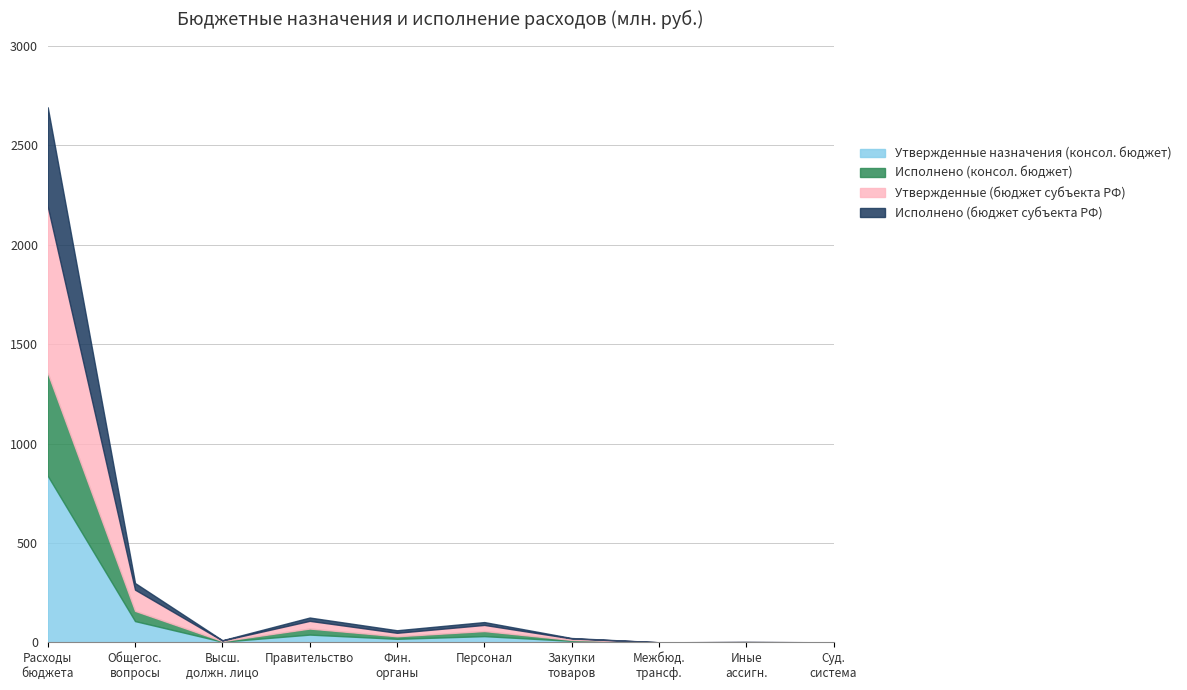

The value of Исполнено (консол. бюджет) at 200 is 8497164.4. True or false?

False